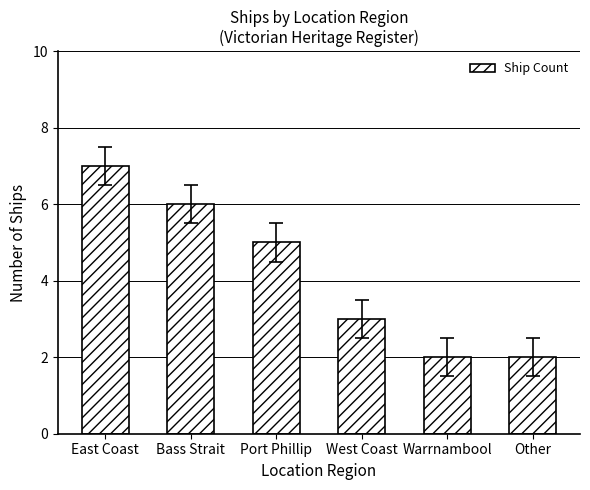

How many series are shown in this chart?

1